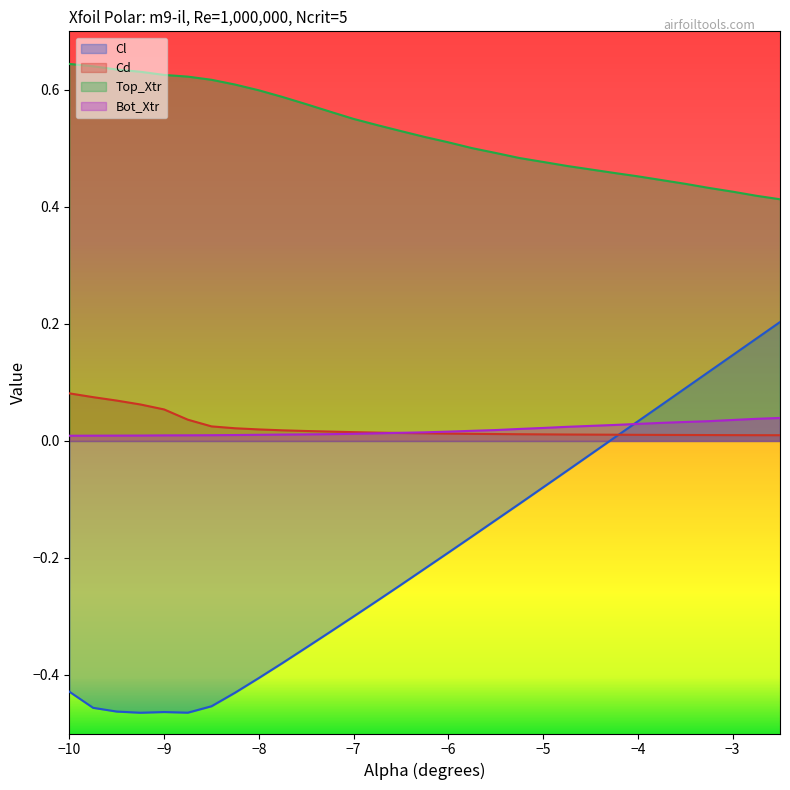

In Cl, how many points are lower than both neighbors (excluding endpoints)?

2